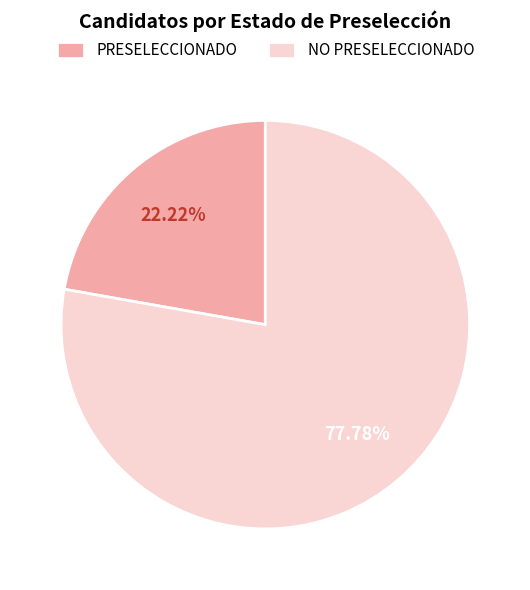

Rank the categories by value from lowest to highest.

PRESELECCIONADO, NO PRESELECCIONADO